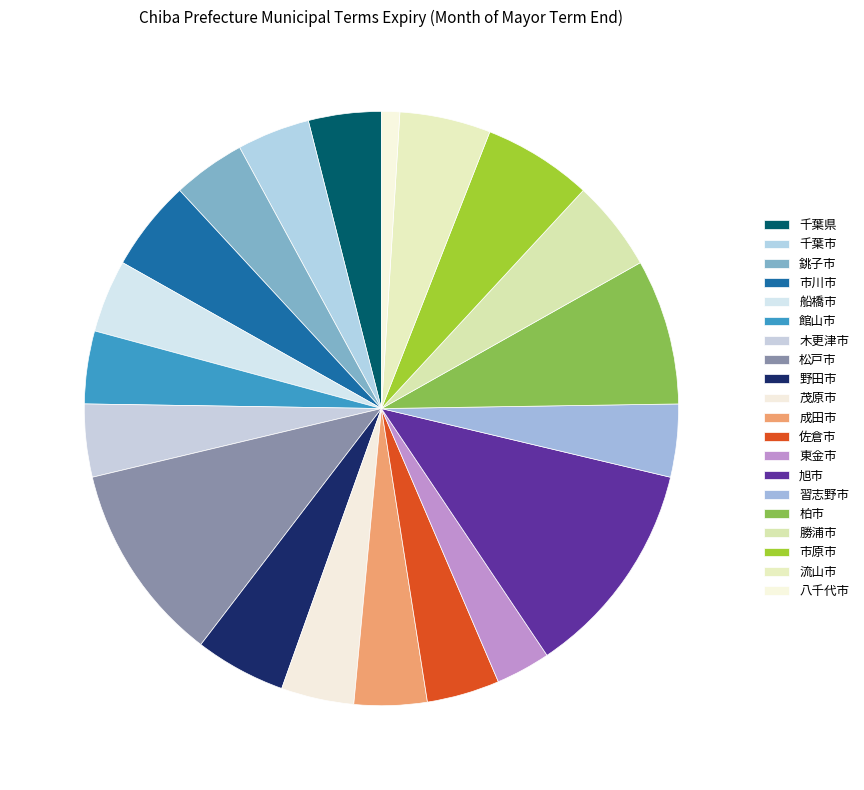

Does 習志野市 represent more than half of the total?

No